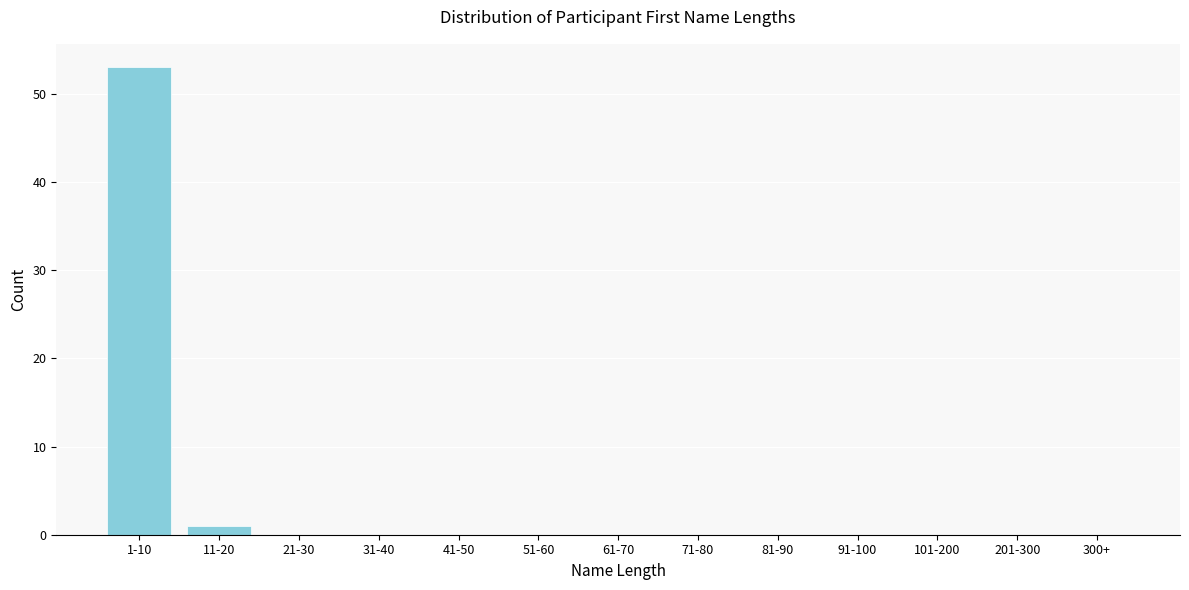

Reading right to left, extract all data points from this chart.

300+=0	201-300=0	101-200=0	91-100=0	81-90=0	71-80=0	61-70=0	51-60=0	41-50=0	31-40=0	21-30=0	11-20=1	1-10=53